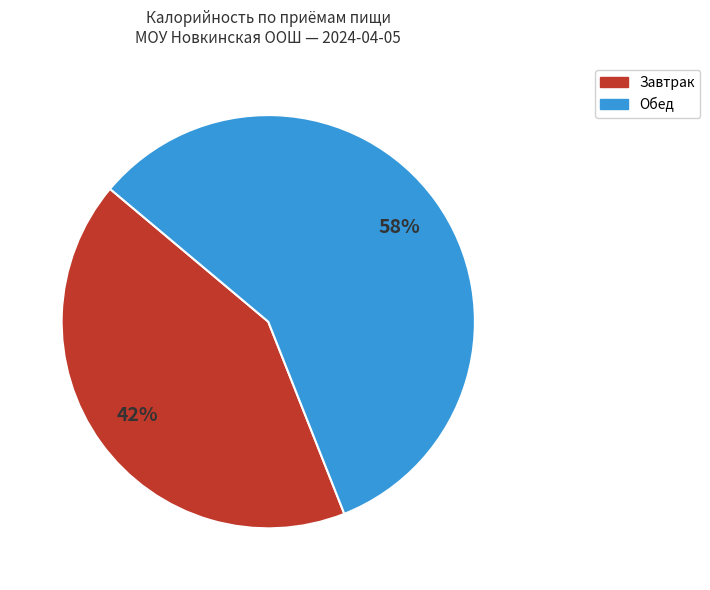

To the nearest percent, what is the difference between the largest and smallest slice percentages?

16%